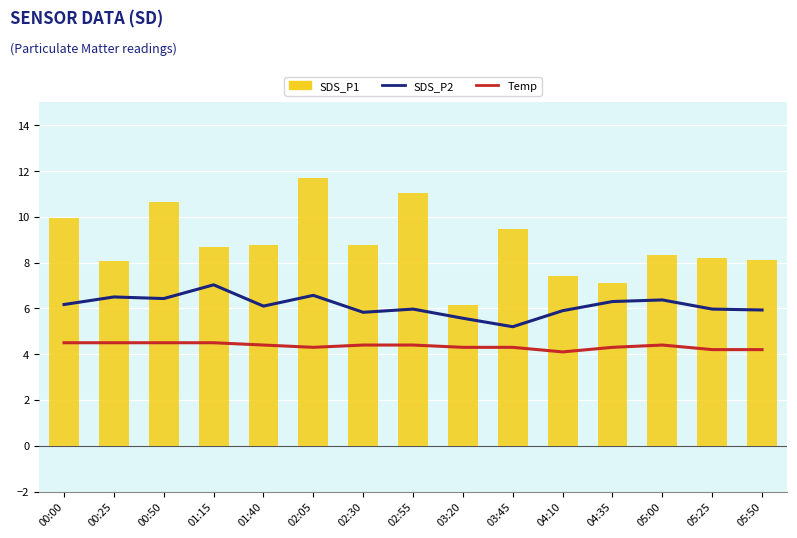

List the labels in order of Temp value, smallest first.

04:10, 05:25, 05:50, 02:05, 03:20, 03:45, 04:35, 01:40, 02:30, 02:55, 05:00, 00:00, 00:25, 00:50, 01:15